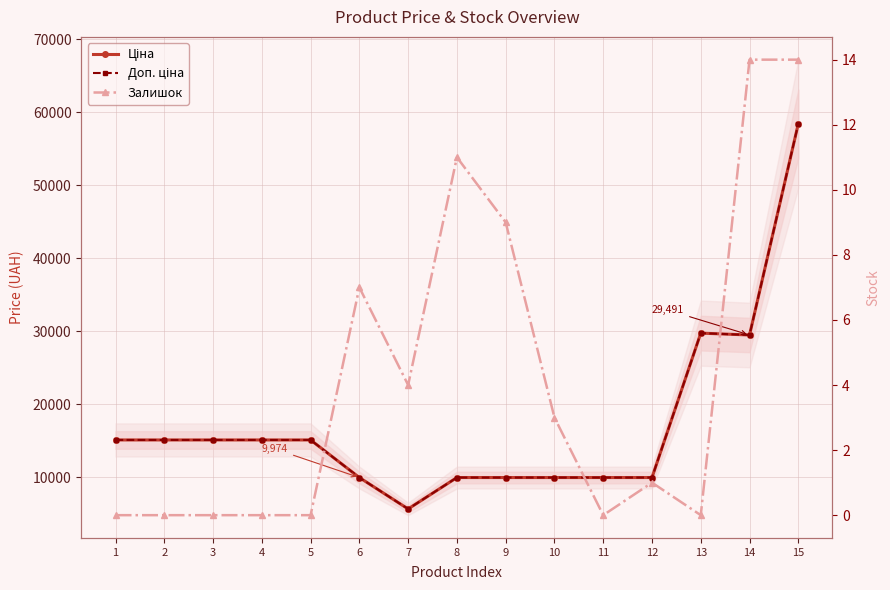

What is the difference between the maximum and second lowest values in the Ціна series?

48451.6